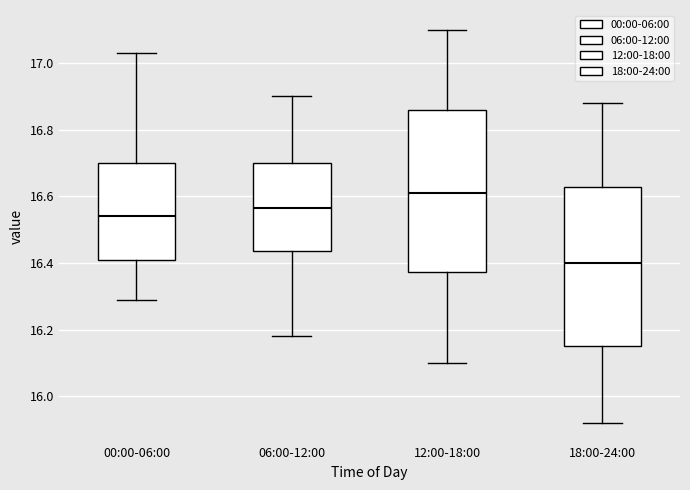

Where does the upper whisker of the box for 12:00-18:00 end on the y-axis? The values are not printed on the chart, so give them approximately, as read against the axis.

17.10